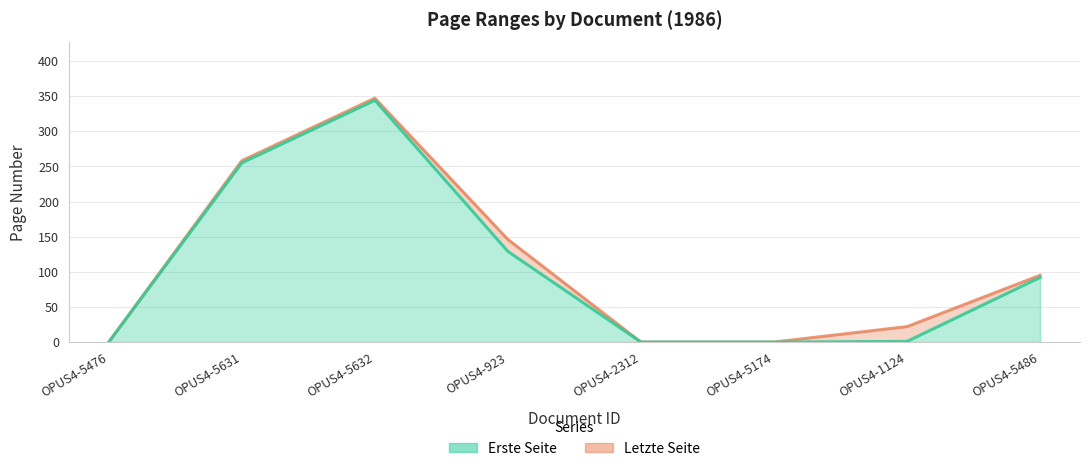

Count the number of data series in this chart.

2